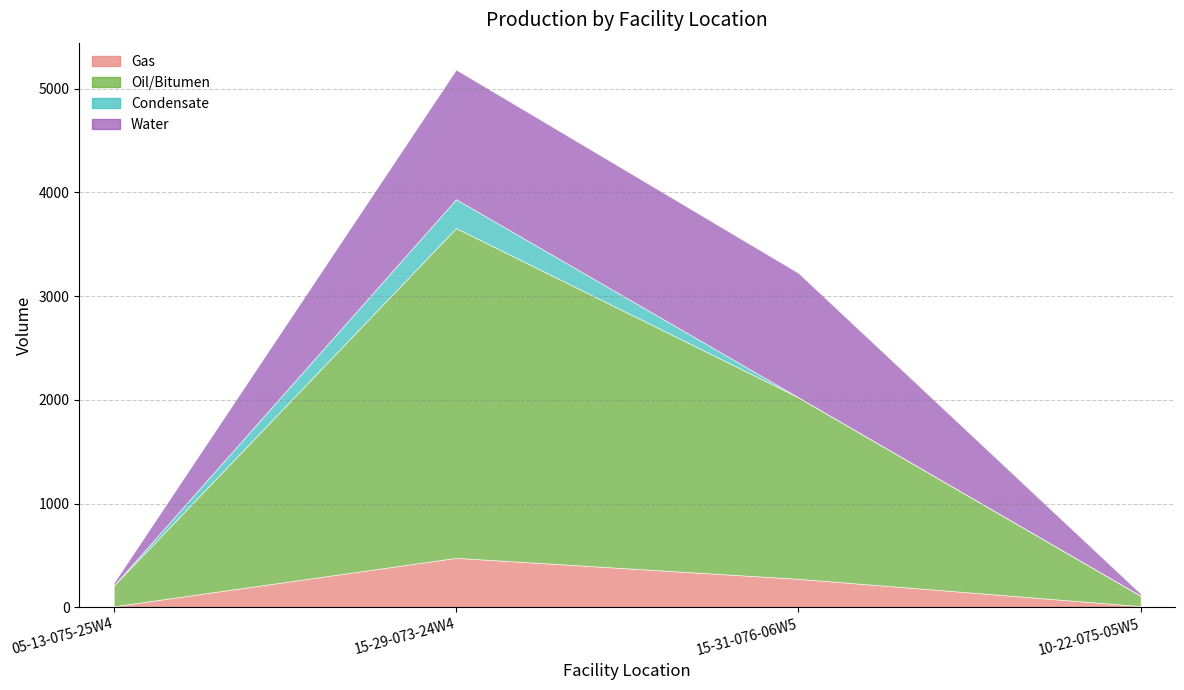

The Gas series shows 14 at 05-13-075-25W4. True or false?

False